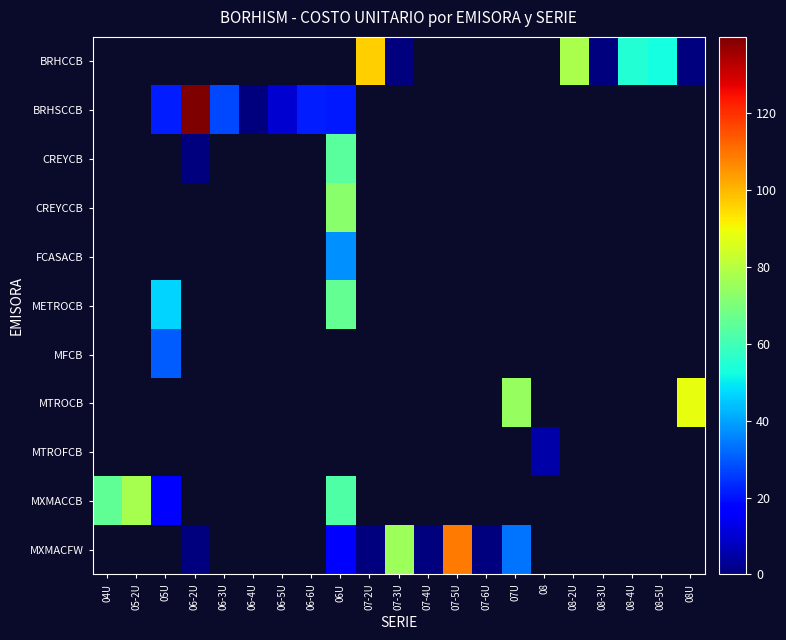

Which has a higher value, 08U or 05-2U?

05-2U